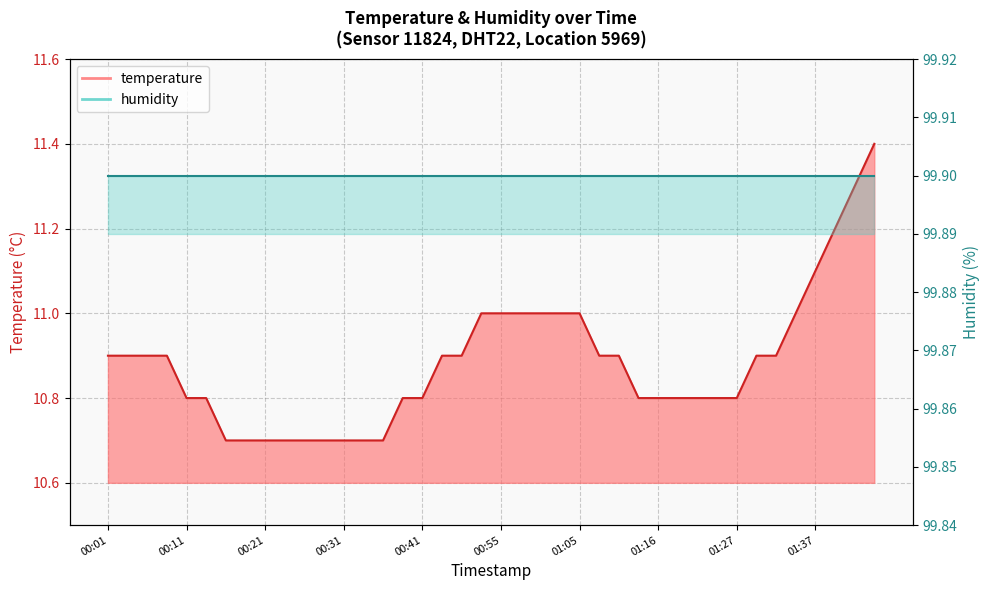

What is the difference between the maximum and second lowest values?

0.7